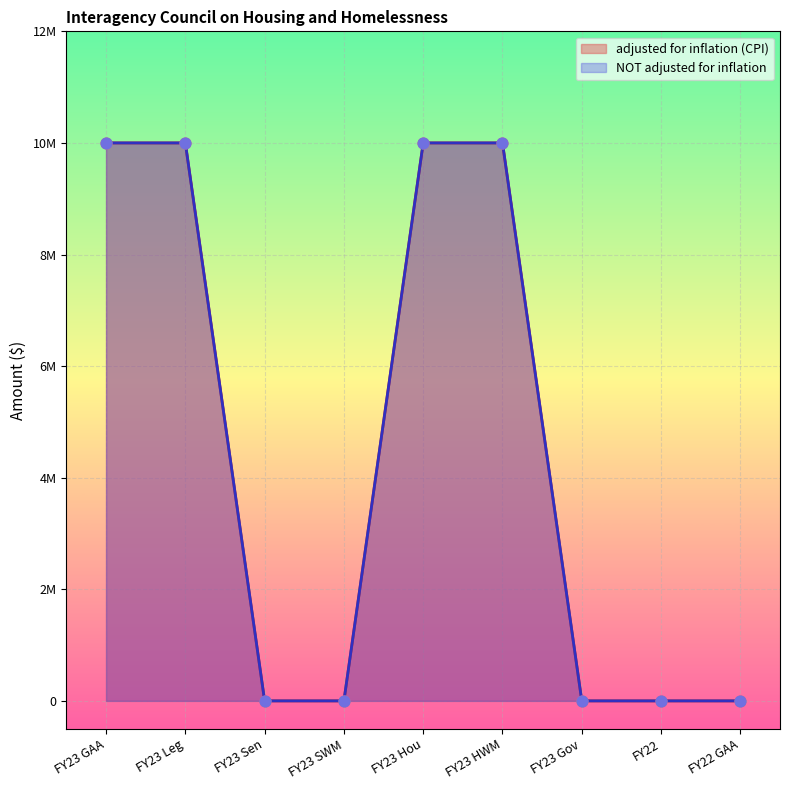

What are all the series names shown in the legend?

adjusted for inflation (CPI), NOT adjusted for inflation